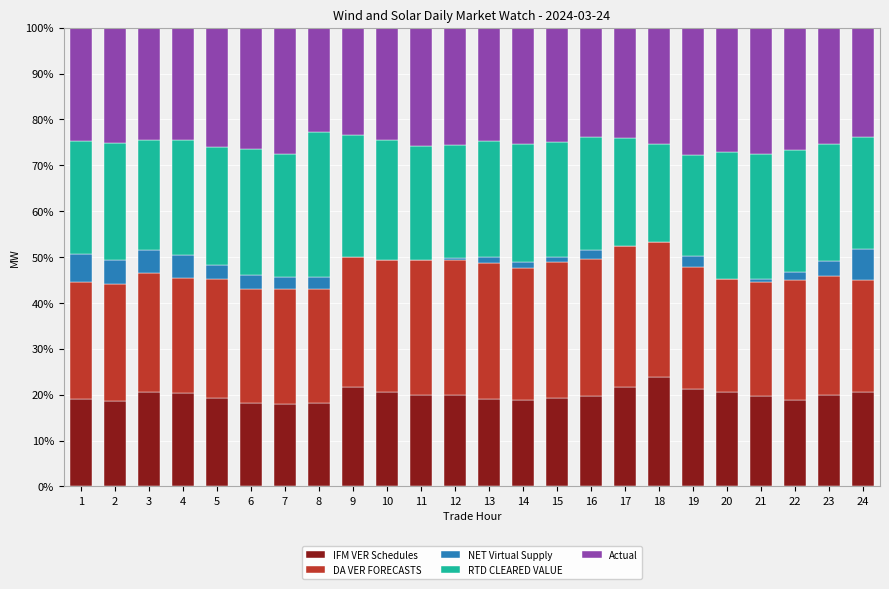

At which label does IFM VER Schedules reach its peak?

18